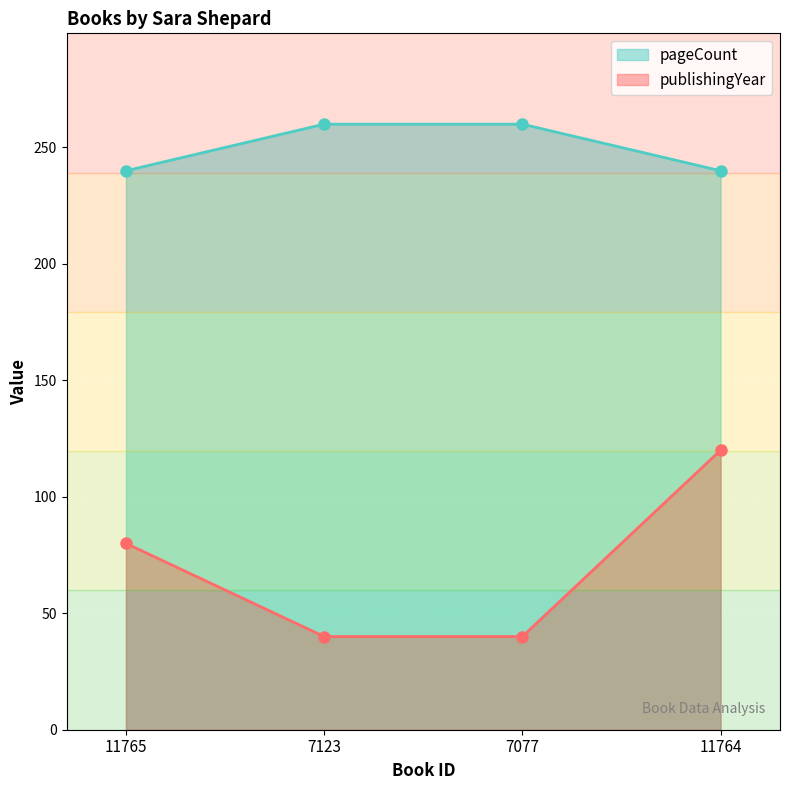

Is it true that pageCount equals 240 at 11764?

True